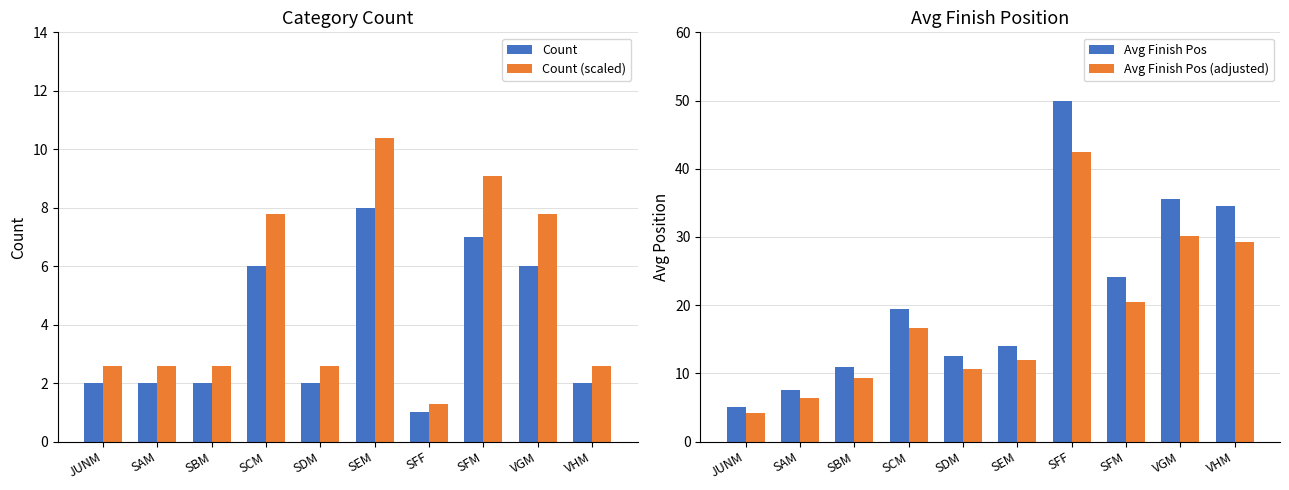

Reading right to left, extract all data points from this chart.

Count: 2.0	6.0	7.0	1.0	8.0	2.0	6.0	2.0	2.0	2.0
Count (scaled): 2.6	7.8	9.1	1.3	10.4	2.6	7.8	2.6	2.6	2.6
Avg Finish Pos: 34.5	35.5	24.1	50.0	14.0	12.5	19.5	11.0	7.5	5.0
Avg Finish Pos (adjusted): 29.3	30.2	20.5	42.5	11.9	10.6	16.6	9.3	6.4	4.2